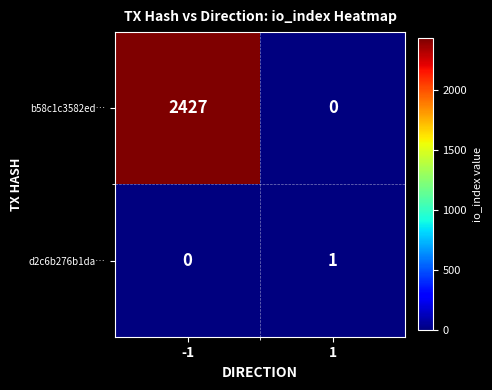

Between -1 and 1, which series saw the biggest shift?

b58c1c3582ed…